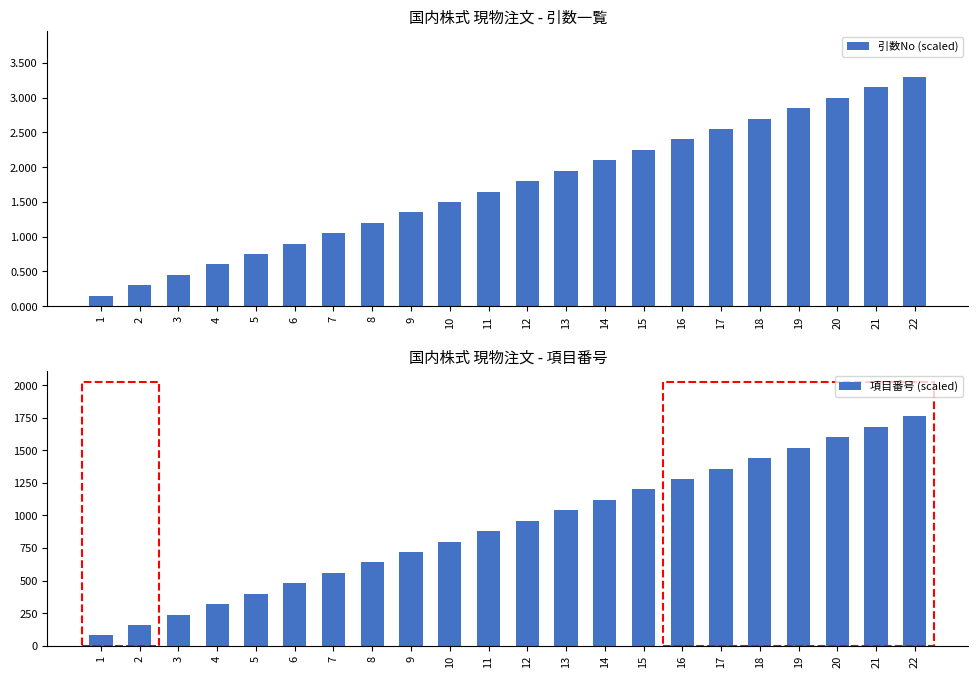

What are all the series names shown in the legend?

引数No (scaled), 項目番号 (scaled)